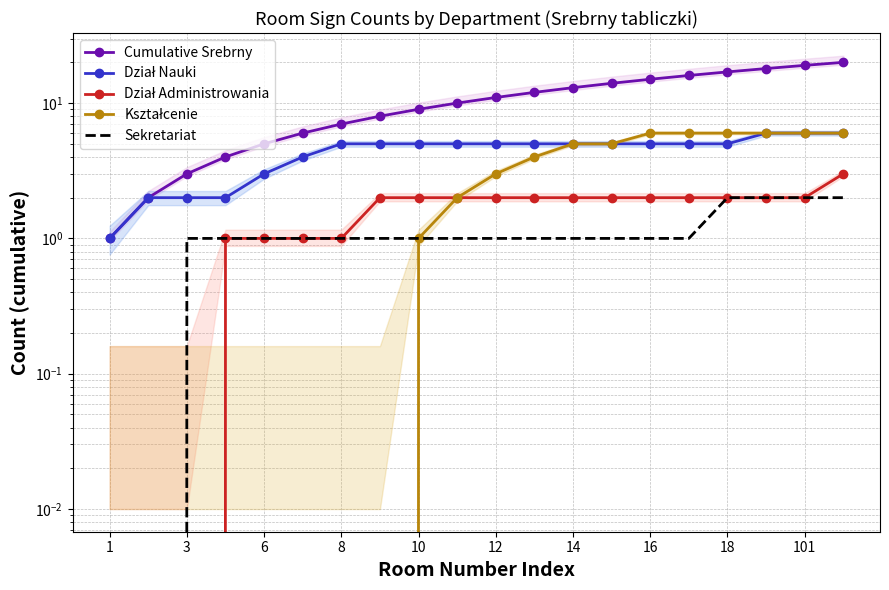

Is it true that Dział Administrowania equals 3 at 11?

False